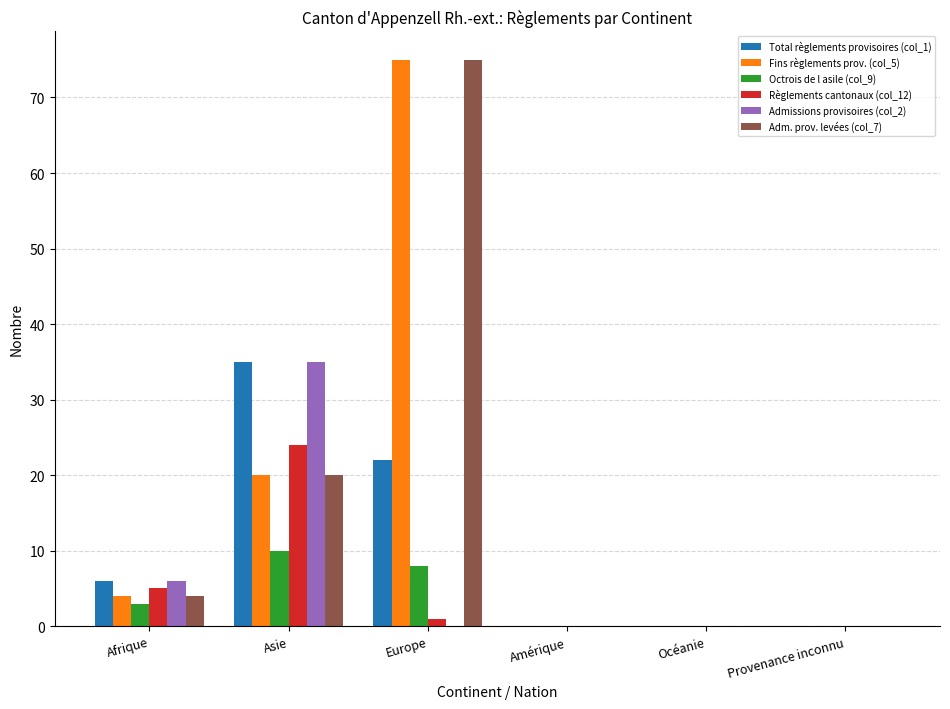

What is the sum of the Adm. prov. levées (col_7) values at Amérique and Afrique?

4